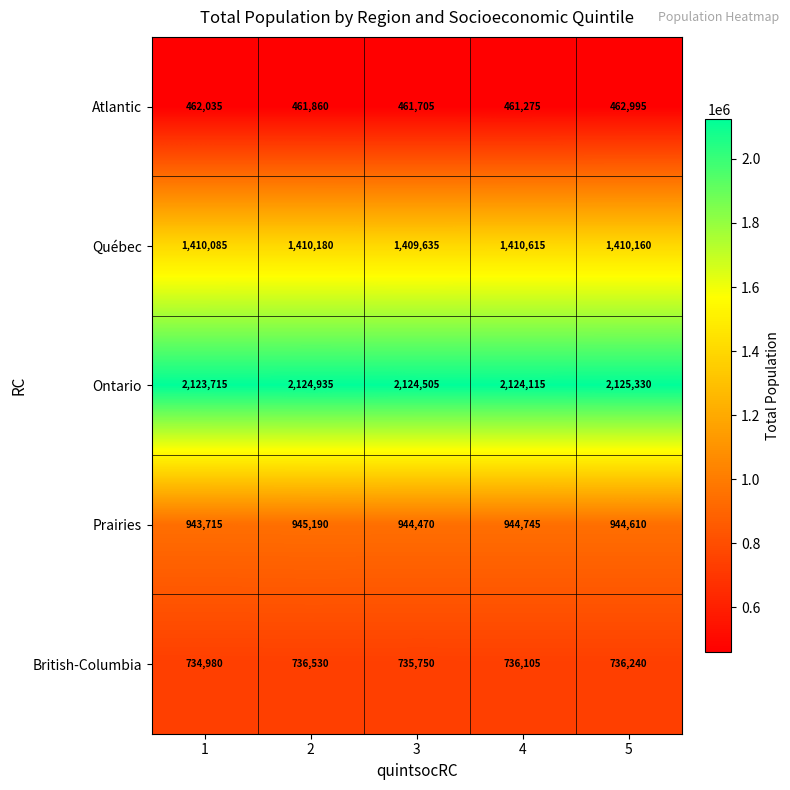

Reading left to right, list all the values displayed in this chart.

Atlantic: 1=462035	2=461860	3=461705	4=461275	5=462995
Québec: 1=1410085	2=1410180	3=1409635	4=1410615	5=1410160
Ontario: 1=2123715	2=2124935	3=2124505	4=2124115	5=2125330
Prairies: 1=943715	2=945190	3=944470	4=944745	5=944610
British-Columbia: 1=734980	2=736530	3=735750	4=736105	5=736240